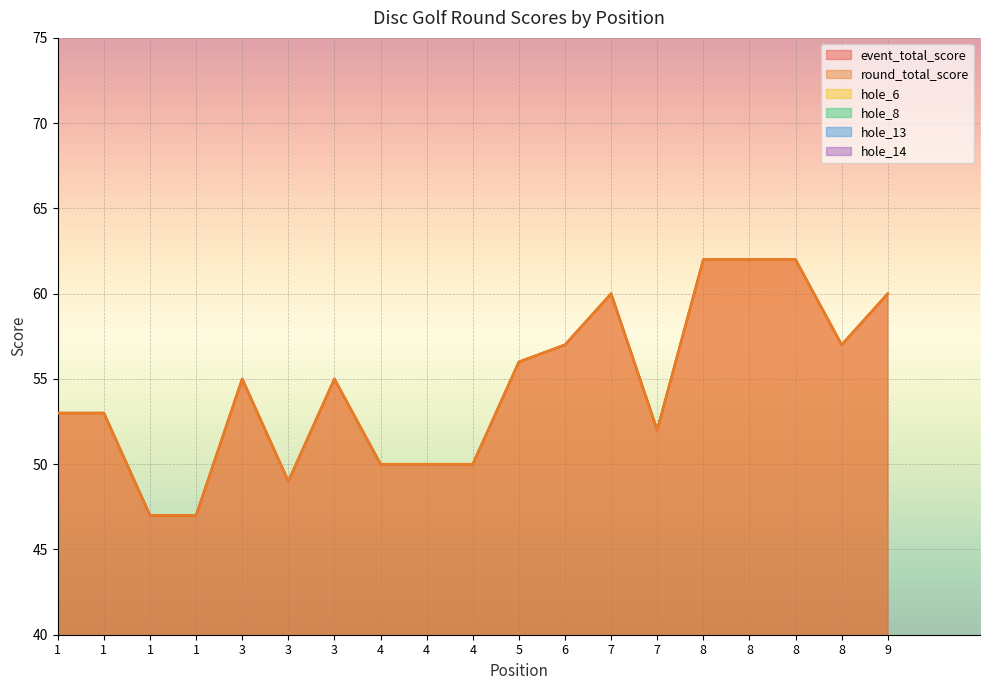

How many interior local peaks does the hole_6 series have?

3